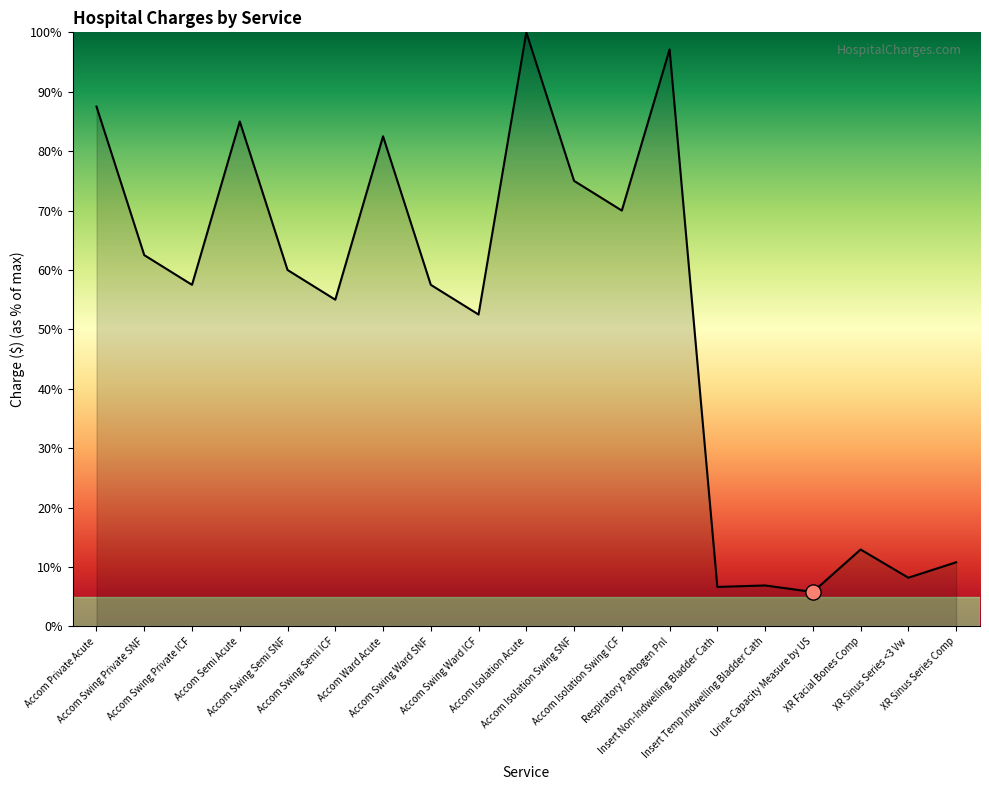

Approximately how many times larger is the value at Accom Swing Semi SNF compared to Accom Swing Ward ICF?

1.1